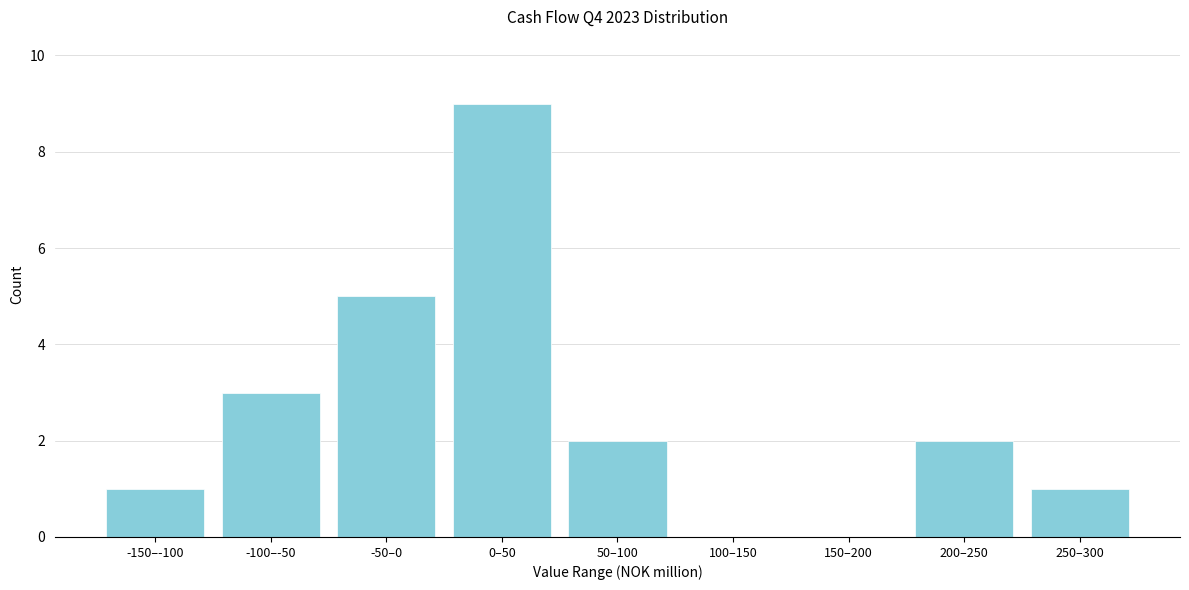

Reading left to right, what are all the values shown in this chart?

-150–-100=1	-100–-50=3	-50–0=5	0–50=9	50–100=2	100–150=0	150–200=0	200–250=2	250–300=1